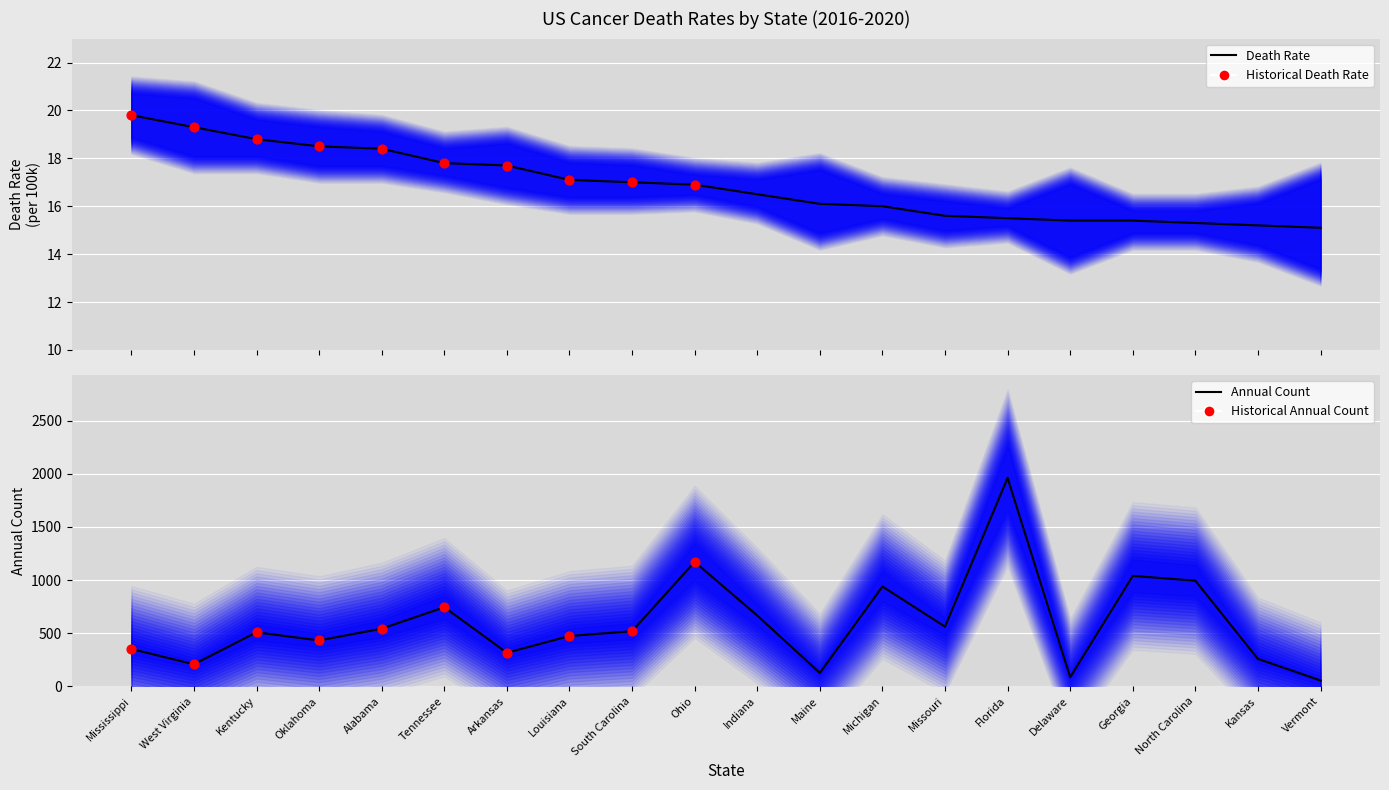

At which category is the sum across all series the highest?

Florida